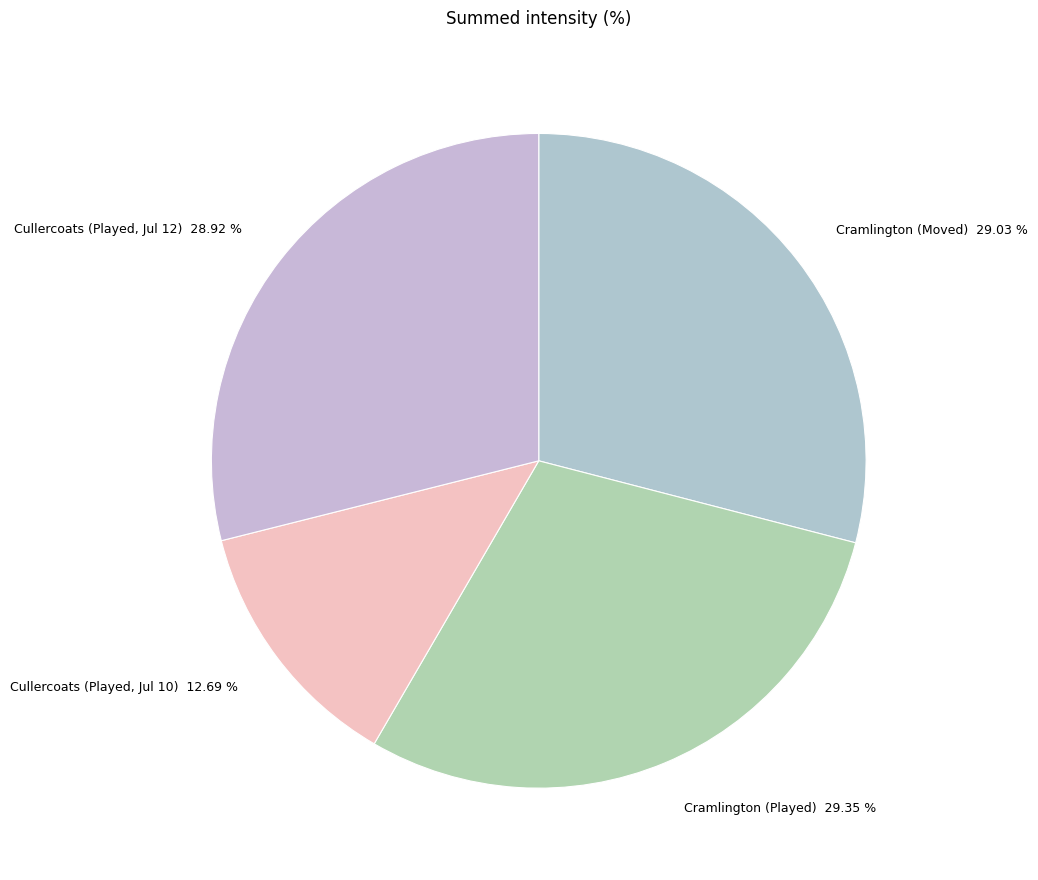

Rank the categories by value from lowest to highest.

Cullercoats (Played, Jul 10), Cullercoats (Played, Jul 12), Cramlington (Moved), Cramlington (Played)